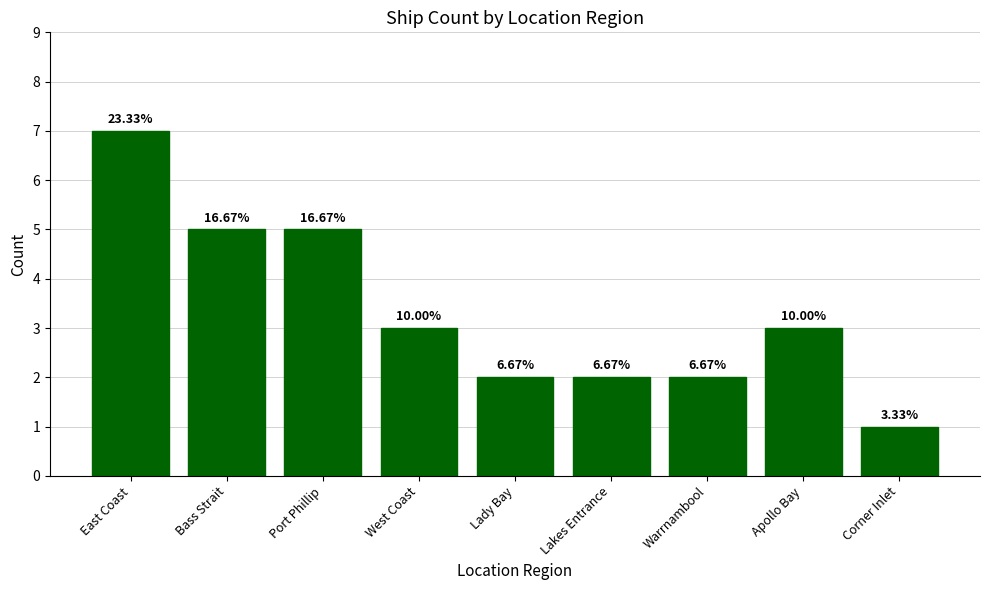

What is the smallest value displayed?

1